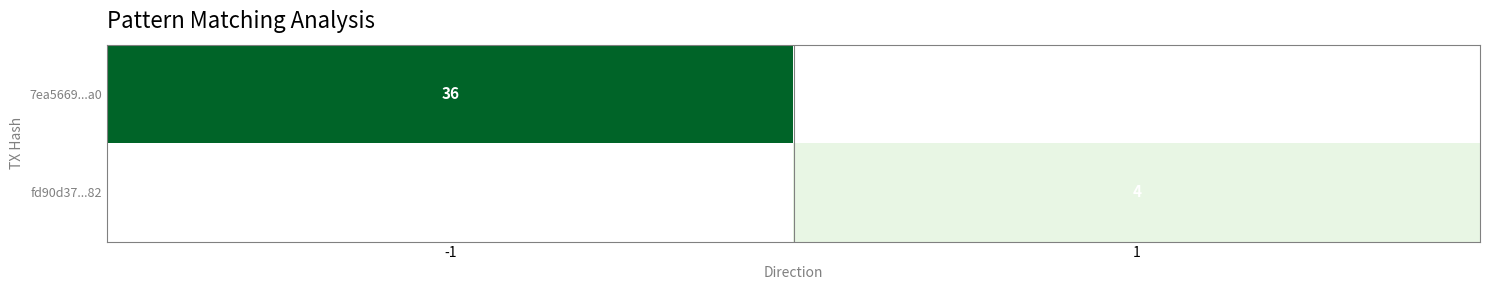

True or false: 7ea5669...a0 has a value of 13 at -1.

False